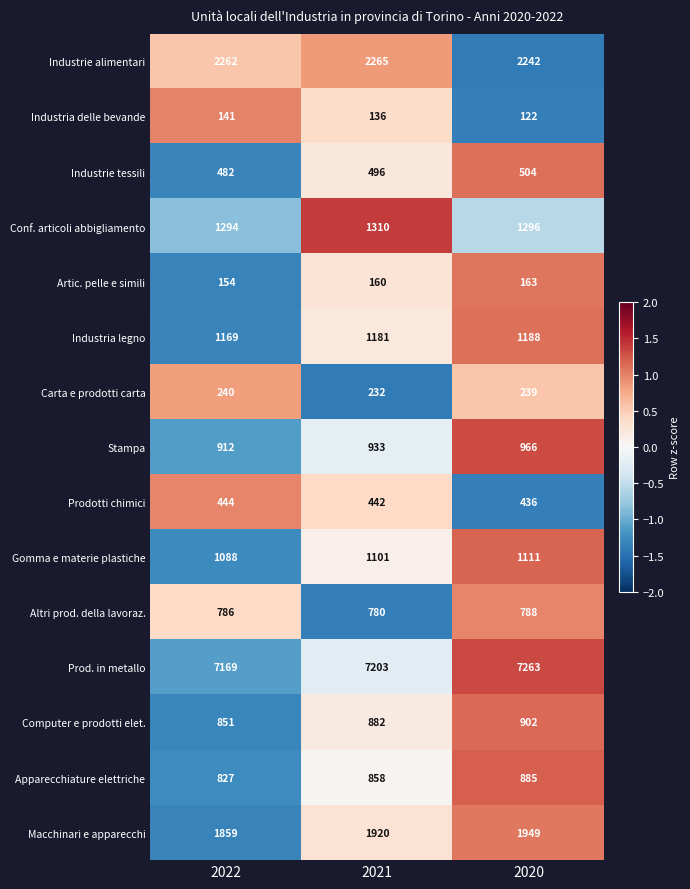

List the series in order of their peak value, lowest first.

Industria delle bevande, Artic. pelle e simili, Carta e prodotti carta, Prodotti chimici, Industrie tessili, Altri prod. della lavoraz., Apparecchiature elettriche, Computer e prodotti elet., Stampa, Gomma e materie plastiche, Industria legno, Conf. articoli abbigliamento, Macchinari e apparecchi, Industrie alimentari, Prod. in metallo